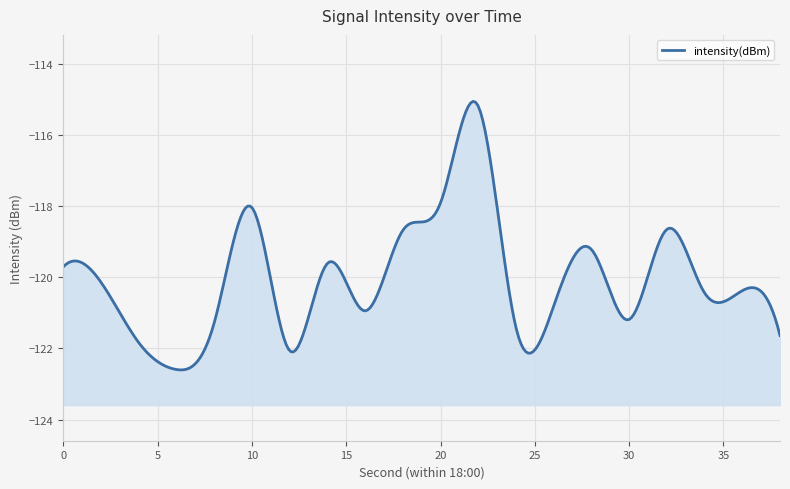

Which has a higher value, 30 or 18?

18